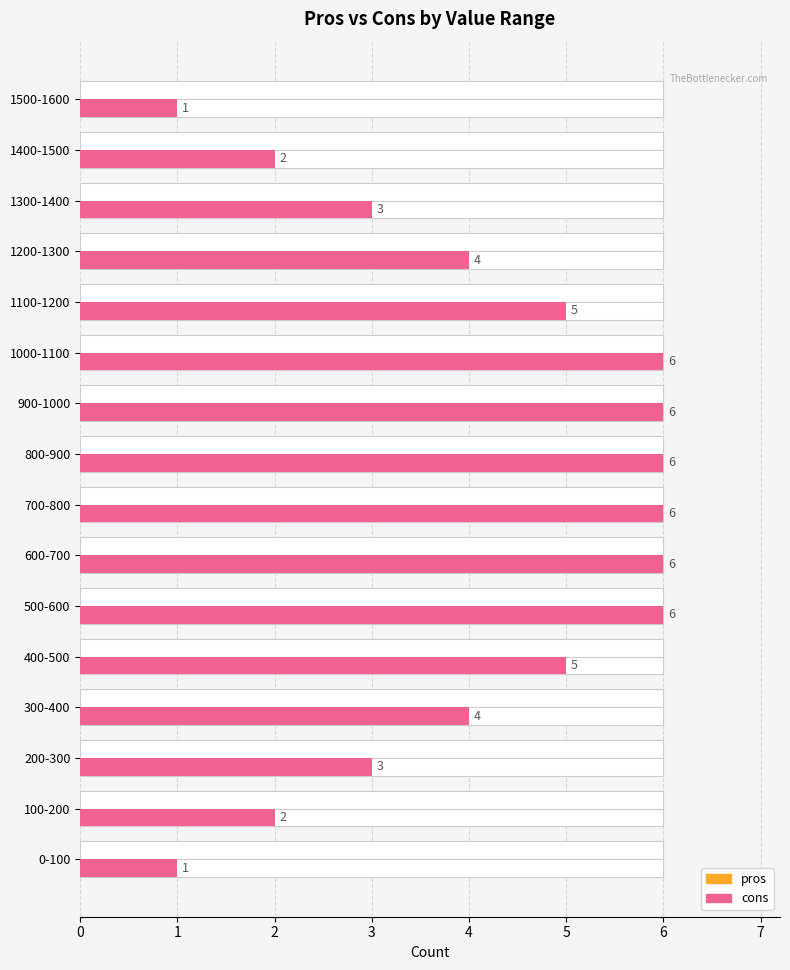

The cons series shows 2.0 at 1000-1100. True or false?

False